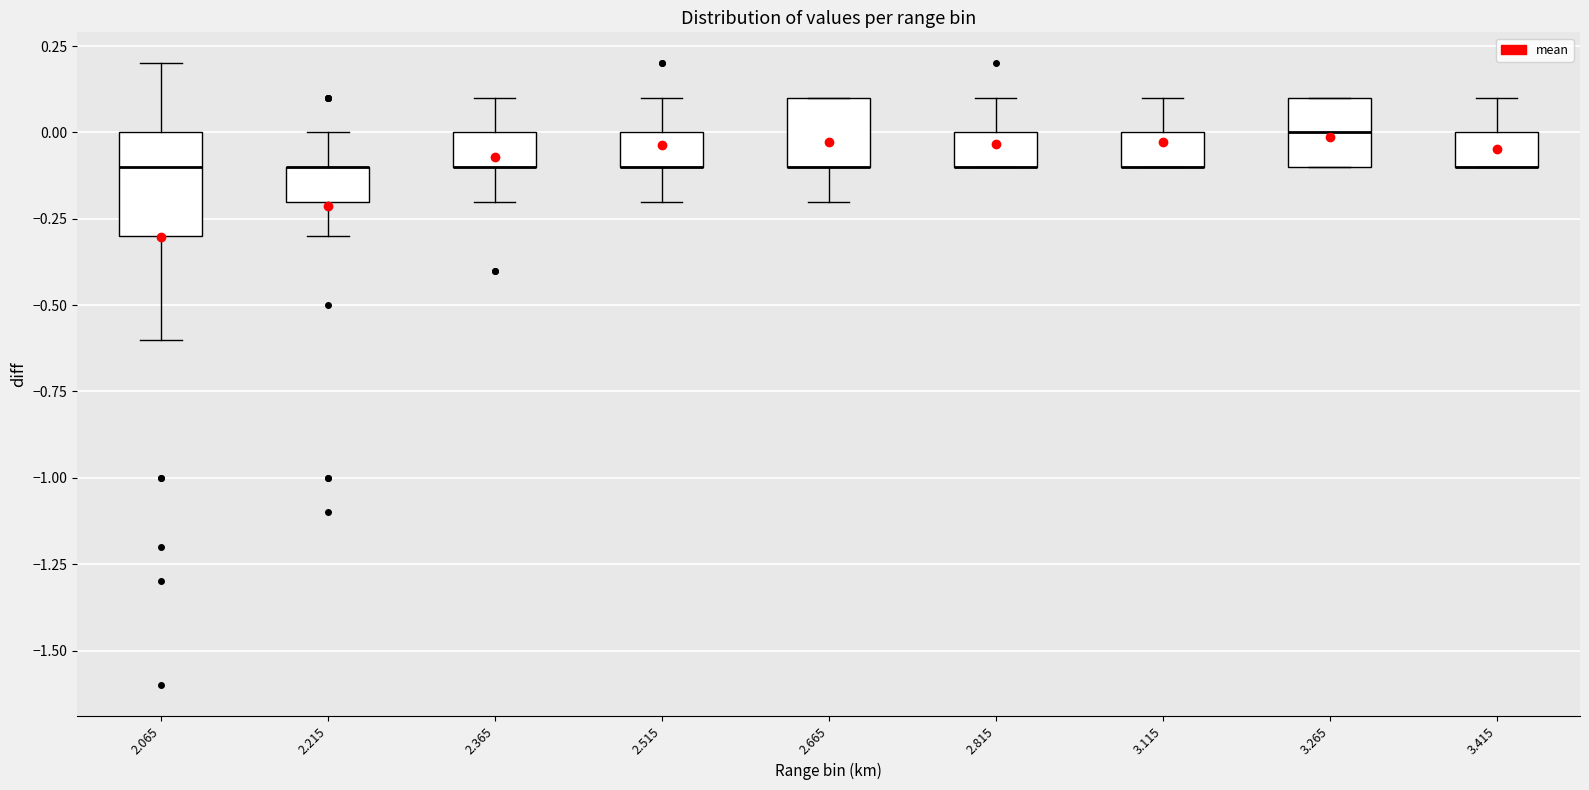

Where is the upper edge of the box at x = 3.415 on the y-axis? The values are not printed on the chart, so give them approximately, as read against the axis.

0.0